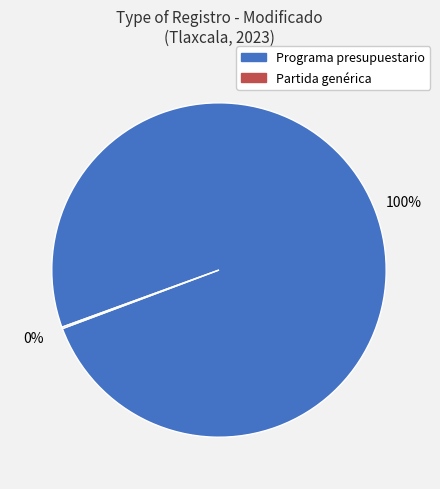

Which slice is the largest?

Programa presupuestario